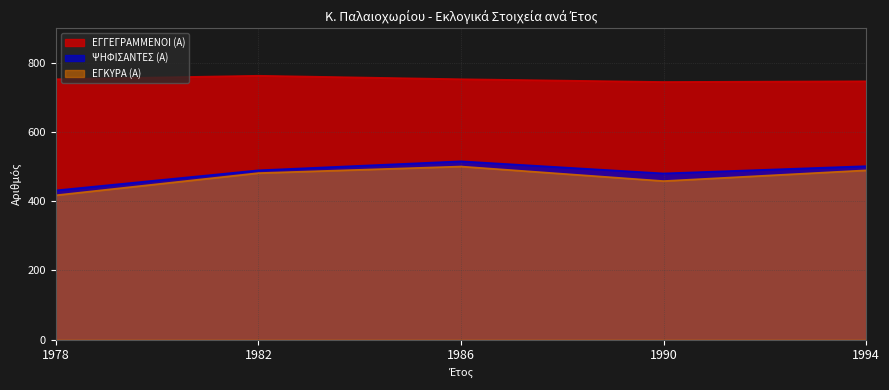

The value of ΨΗΦΙΣΑΝΤΕΣ (Α) at 1986 is 515. True or false?

True